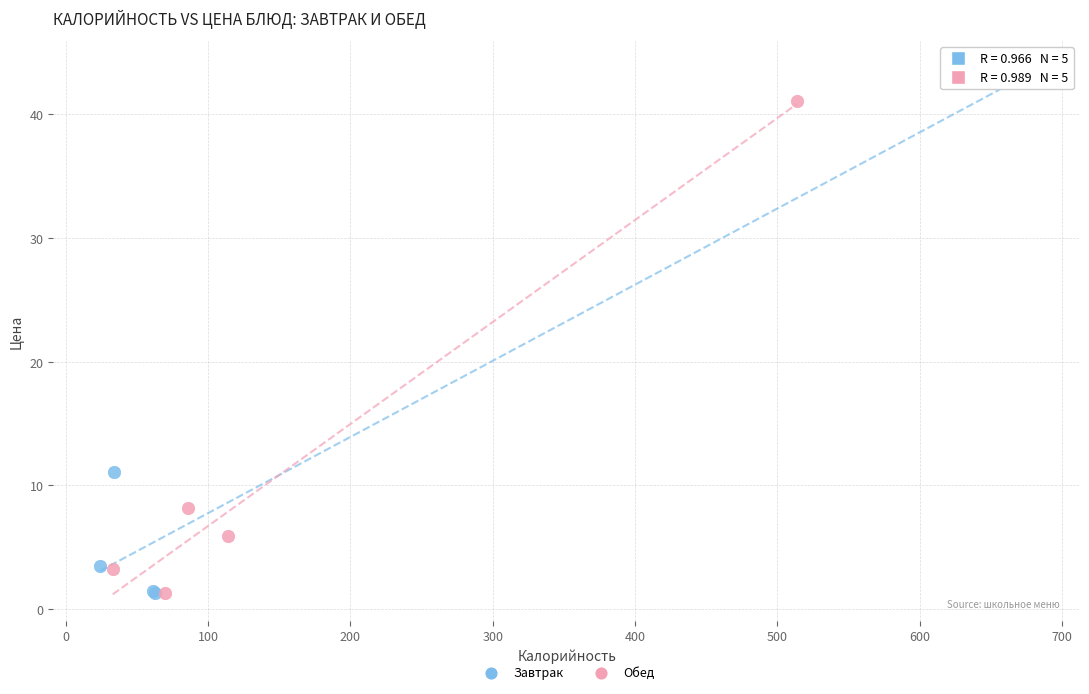

Which series has the widest spread of Y values?

Завтрак